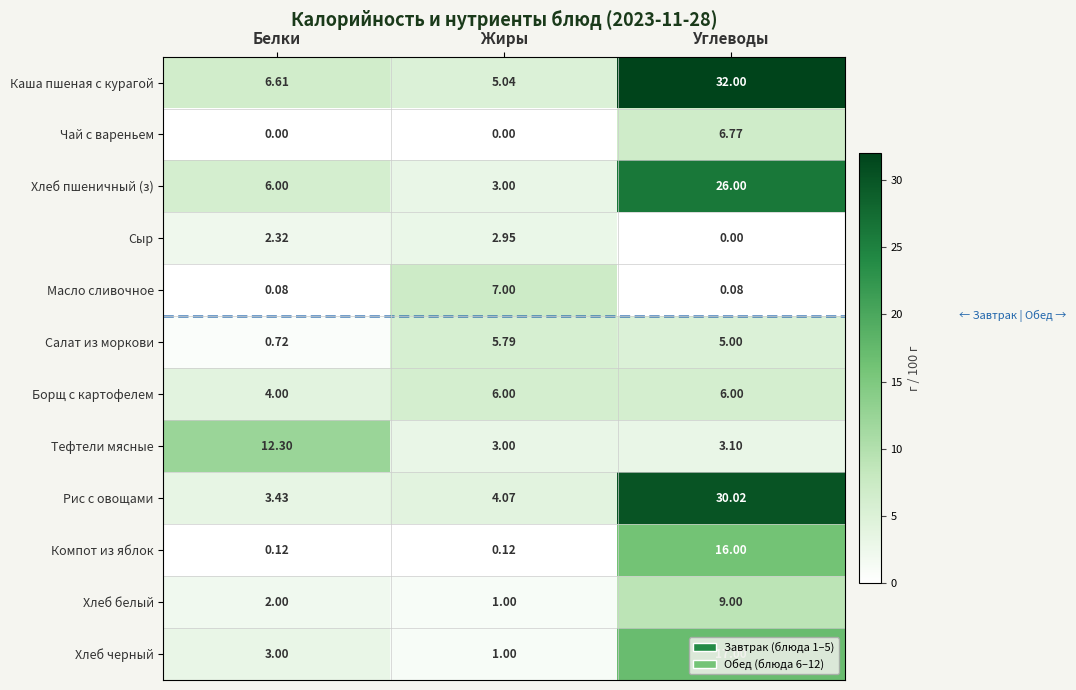

Between Жиры and Углеводы, which series saw the biggest shift?

Каша пшеная с курагой